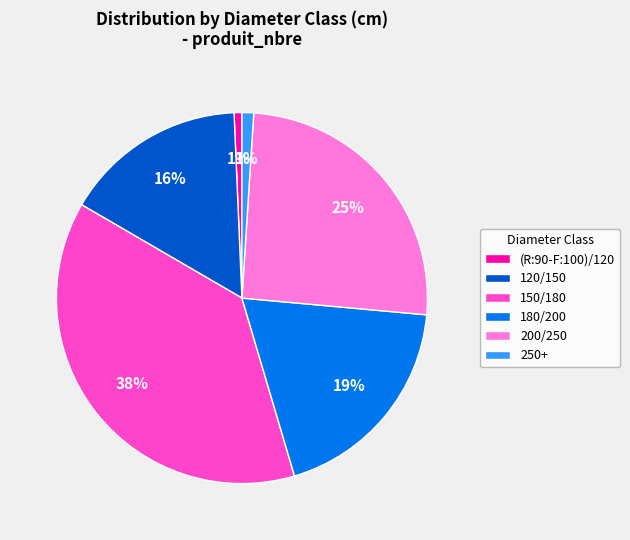

Which has a higher value, 200/250 or 150/180?

150/180